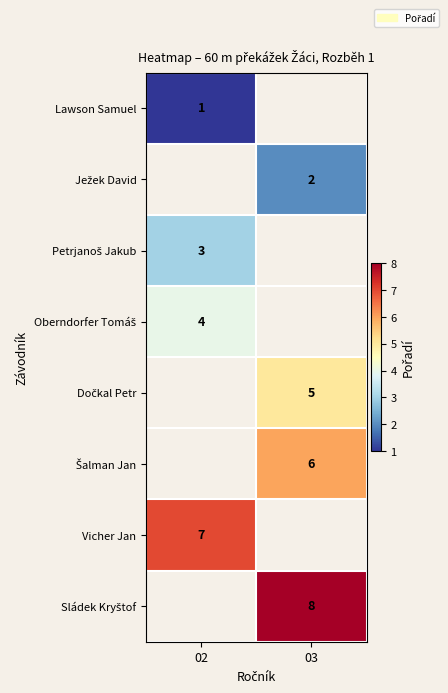

The value of Vicher Jan at 02 is 4.9. True or false?

False